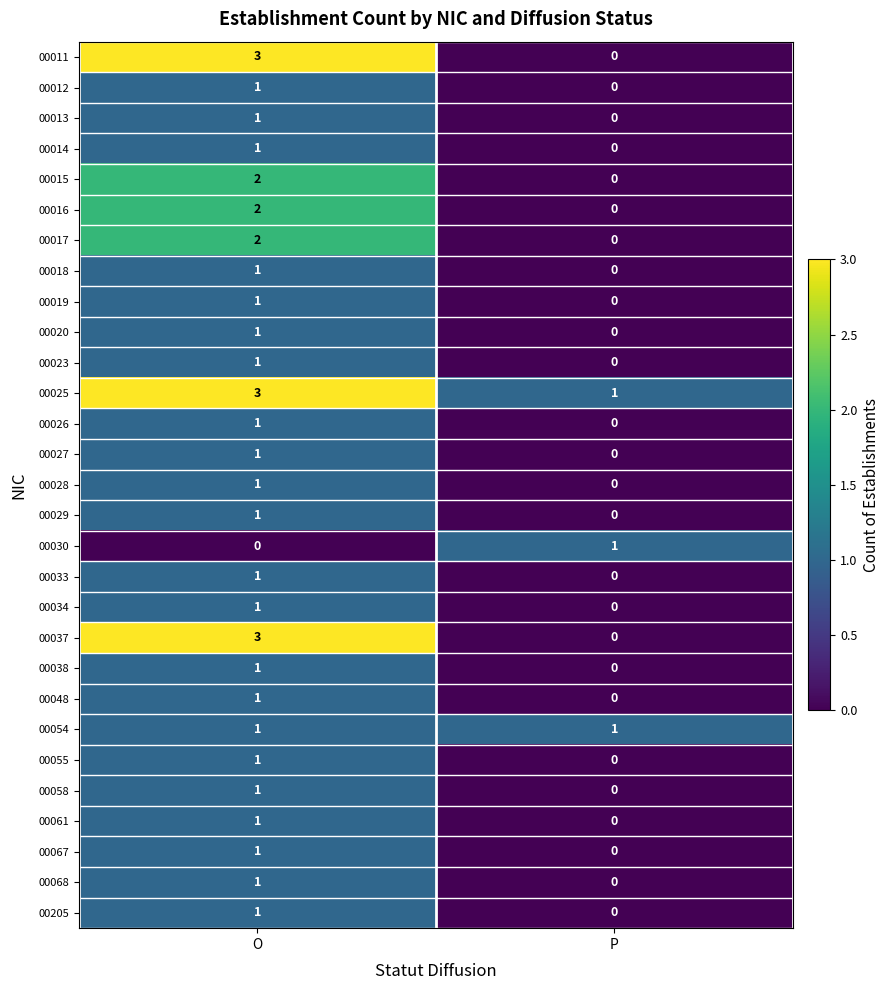

At which label is 00020 closest to 0?

P